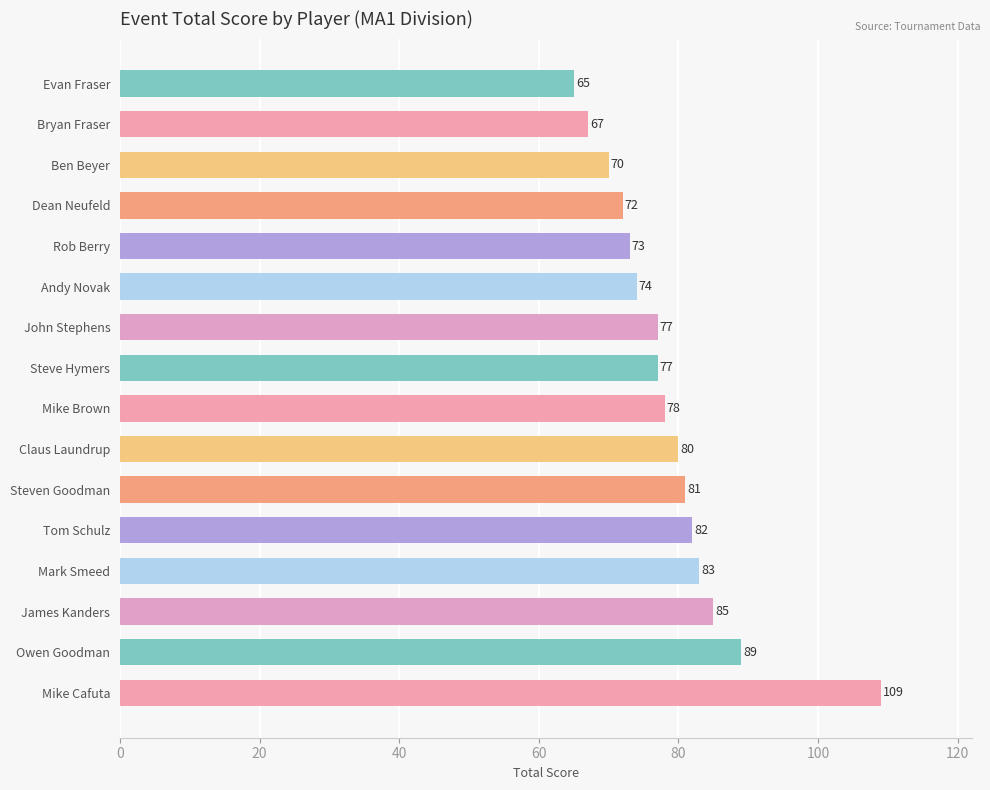

List the labels in order of value, largest first.

Mike Cafuta, Owen Goodman, James Kanders, Mark Smeed, Tom Schulz, Steven Goodman, Claus Laundrup, Mike Brown, John Stephens, Steve Hymers, Andy Novak, Rob Berry, Dean Neufeld, Ben Beyer, Bryan Fraser, Evan Fraser